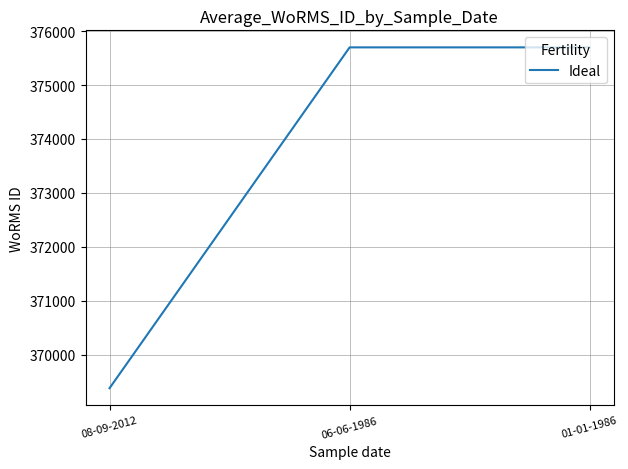

Reading right to left, extract all data points from this chart.

01-01-1986=375699	06-06-1986=375699	08-09-2012=369377